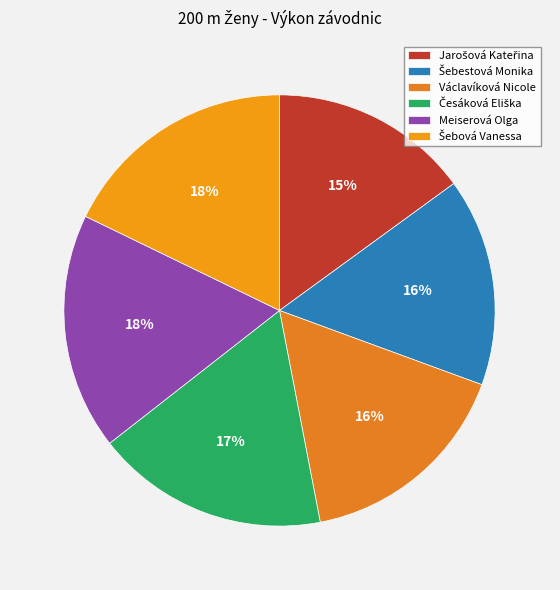

How many segments does this pie chart have?

6